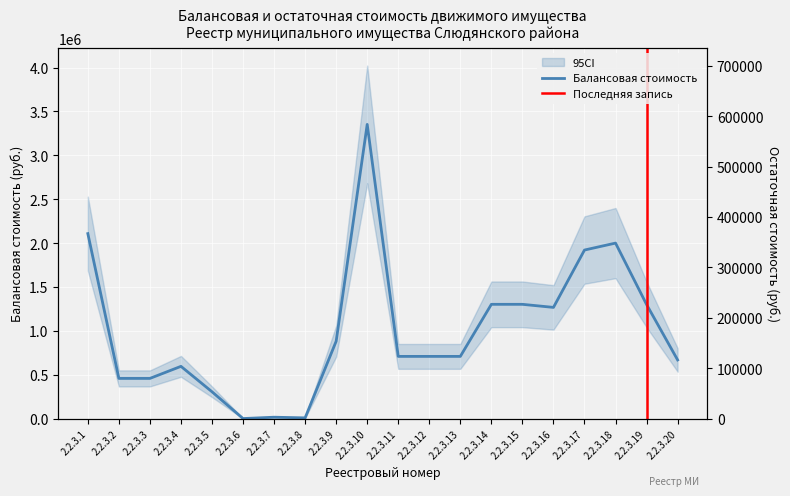

The value of Балансовая стоимость at 2.2.3.3 is 457500.0. True or false?

True